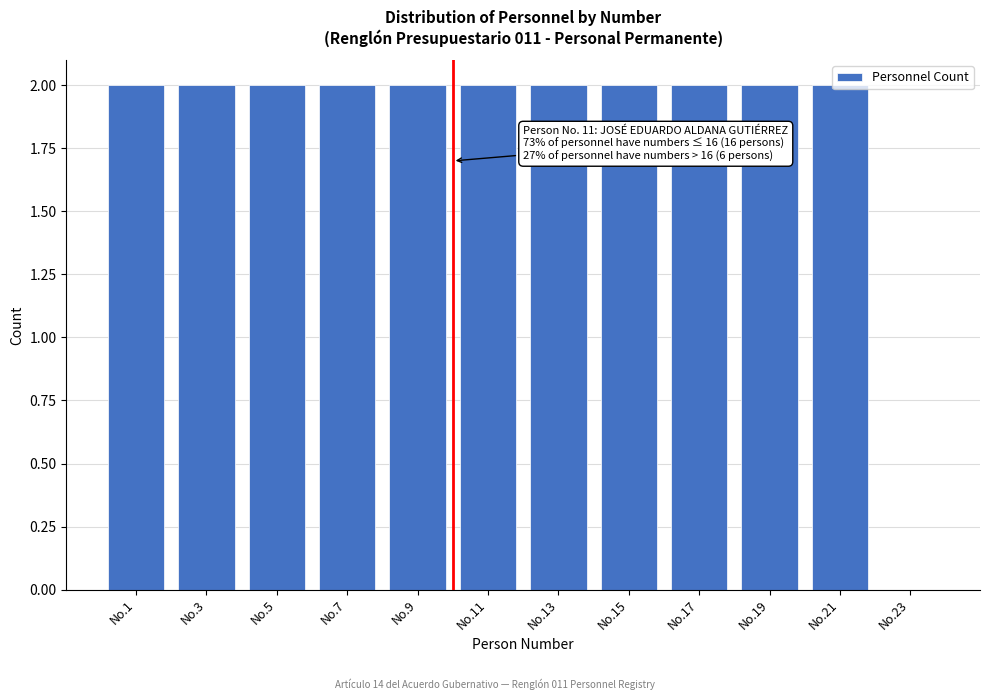

What is the sum of all values?

22